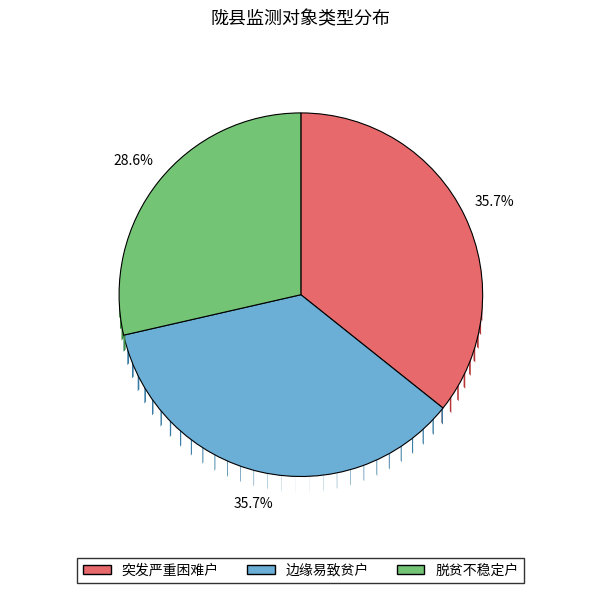

What percentage is the 边缘易致贫户 slice, to the nearest percent?

36%